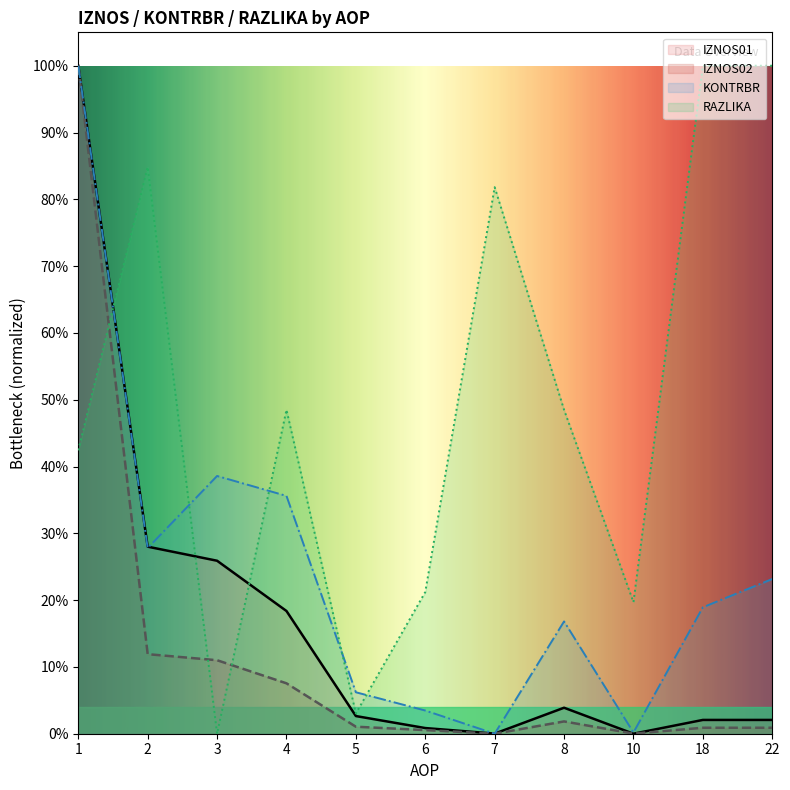

At how many categories does at least one series exceed 0?

11